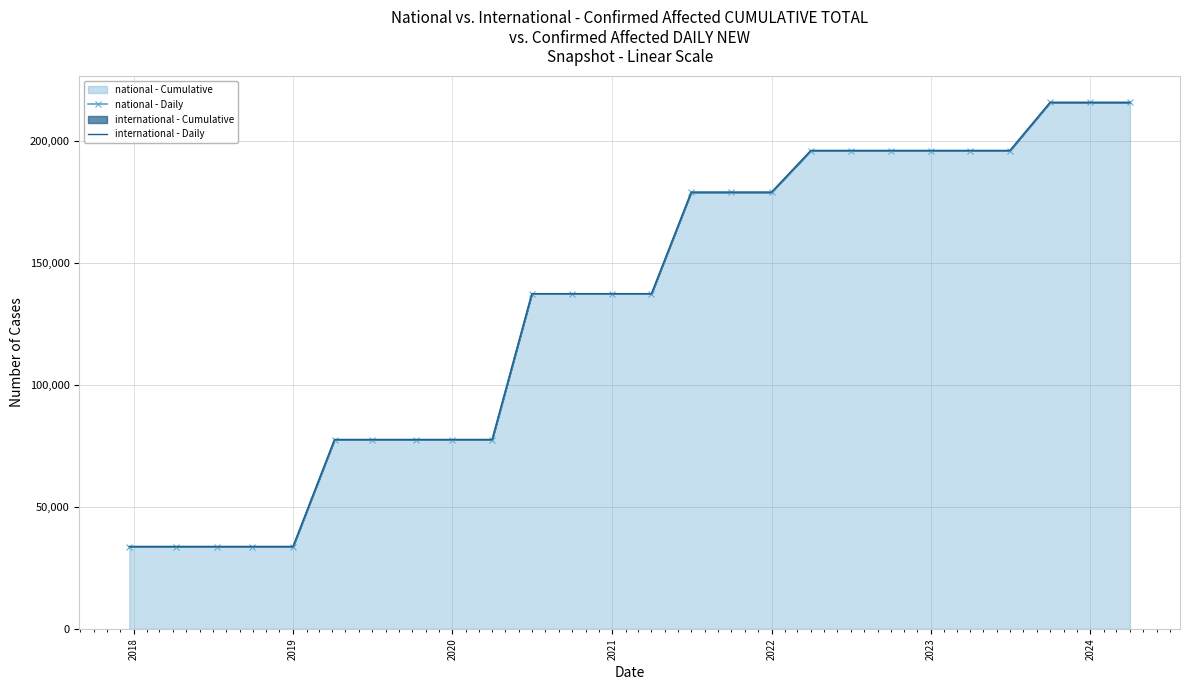

How many categories are shown in the chart?

26